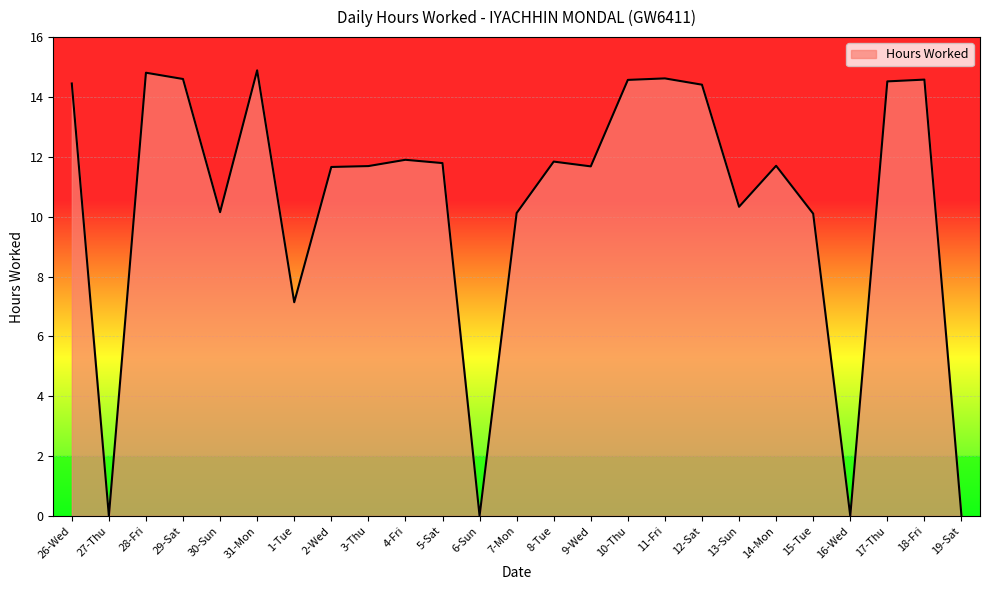

The value at 31-Mon is 14.9. True or false?

True